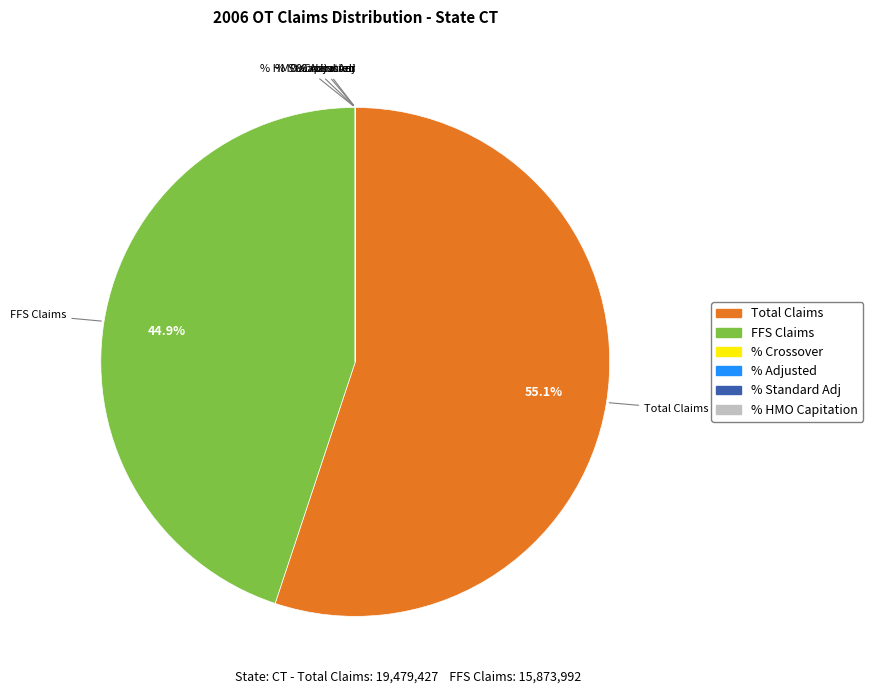

Does any single category account for the majority?

Yes